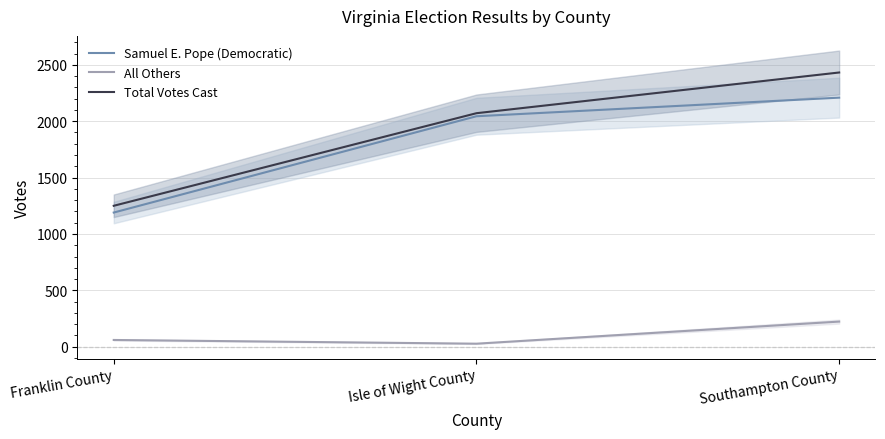

Between Franklin County and Southampton County, which is larger?

Southampton County